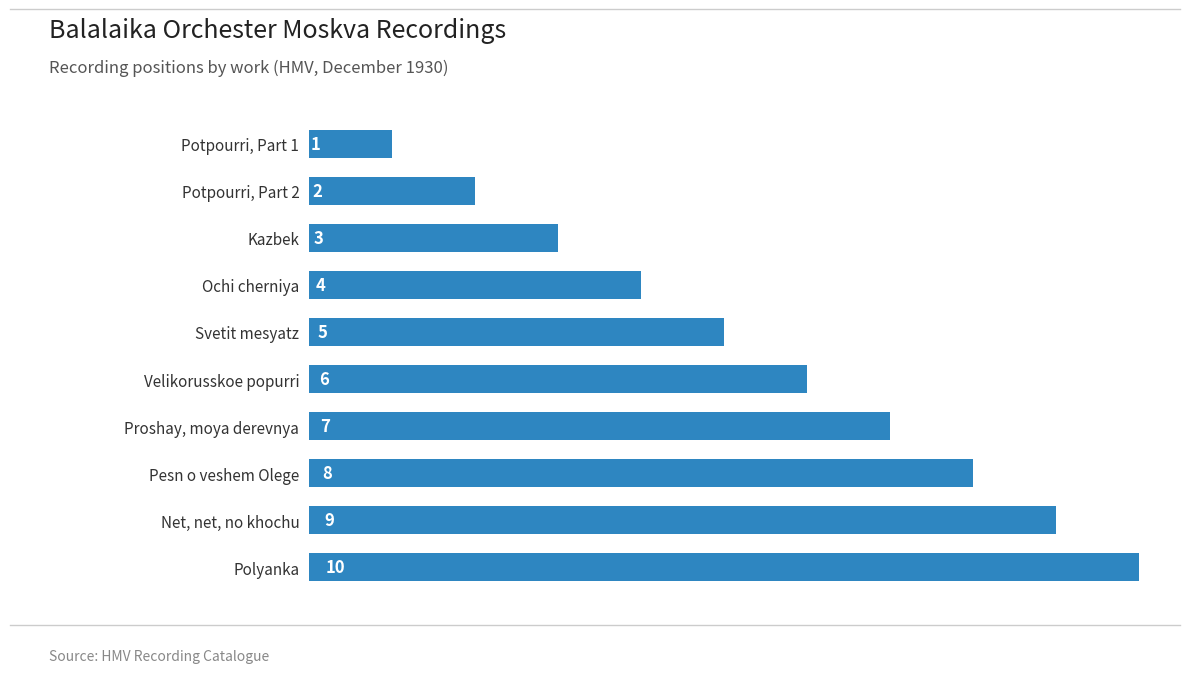

True or false: the data shows 1 at Svetit mesyatz.

False